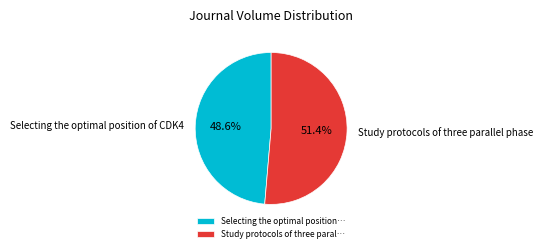

Is there any slice that represents more than half of the pie?

Yes